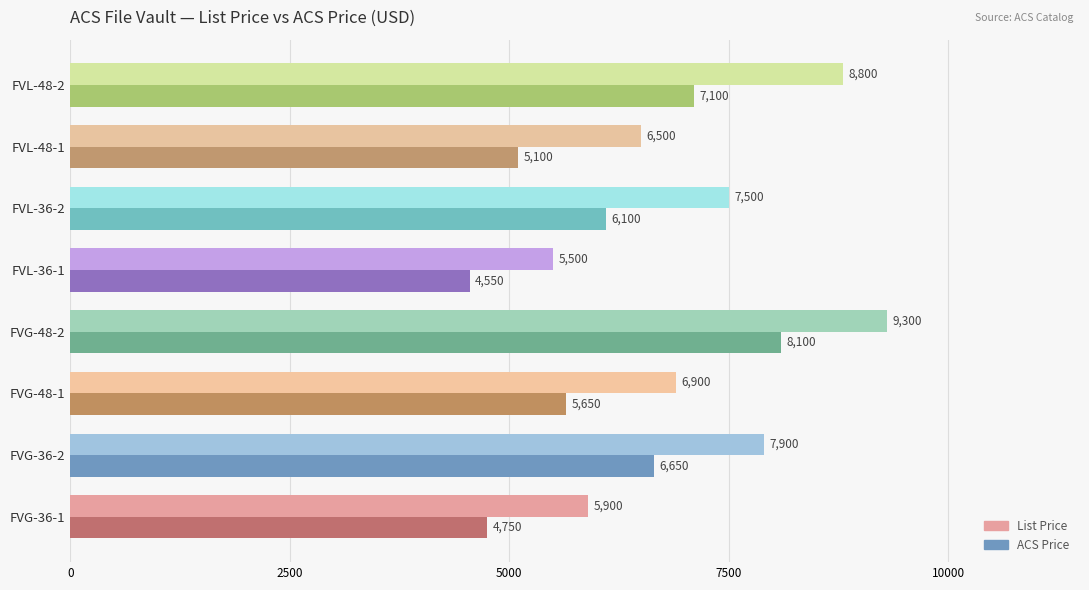

The ACS Price series shows 8448 at FVG-36-1. True or false?

False